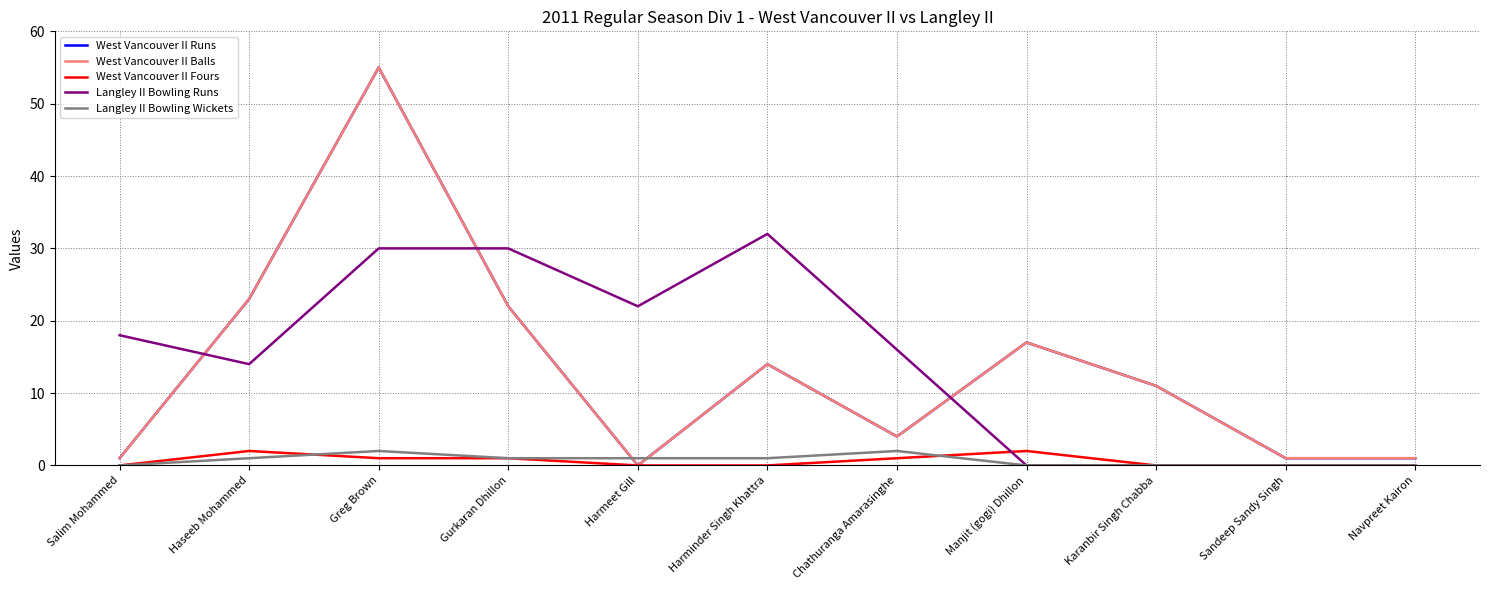

What is the spread (max minus min) of values at Sandeep Sandy Singh?

1